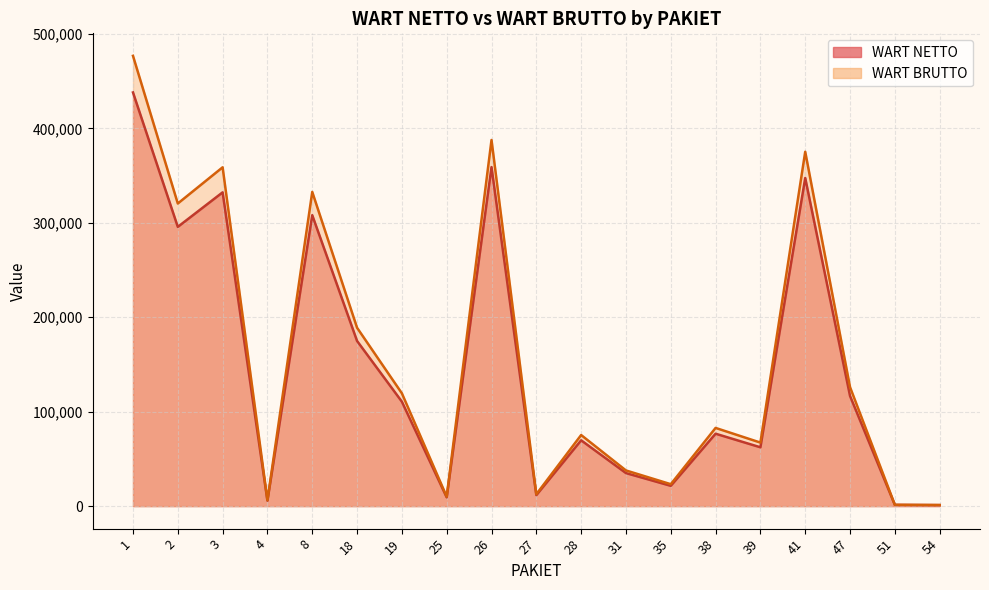

Between 31 and 51, which series saw the biggest shift?

WART BRUTTO